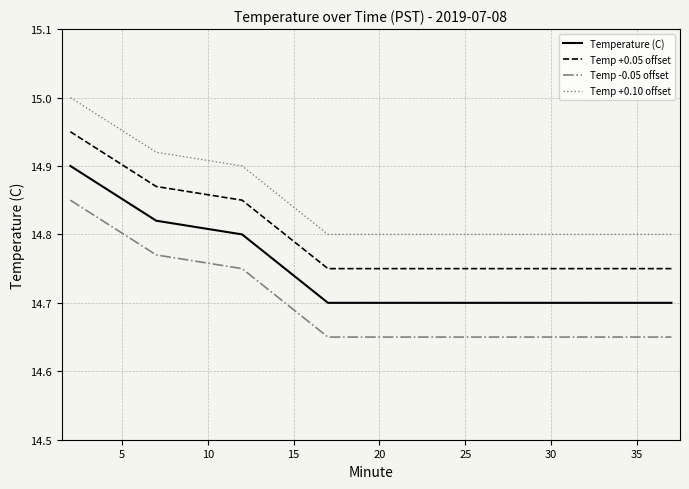

True or false: Temp +0.10 offset and Temperature (C) intersect in this chart.

False